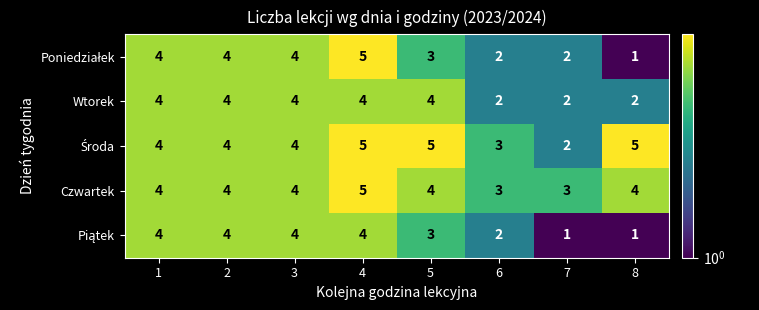

What is the sum of all Wtorek values?

26